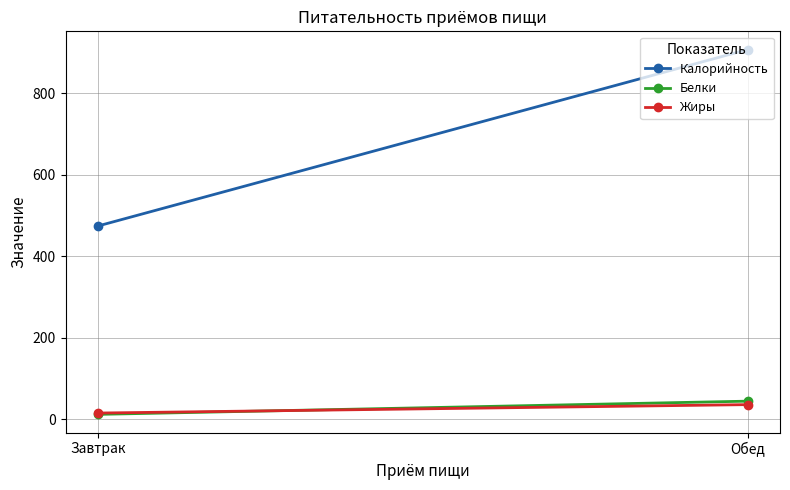

Which label corresponds to the largest value in the chart?

Обед